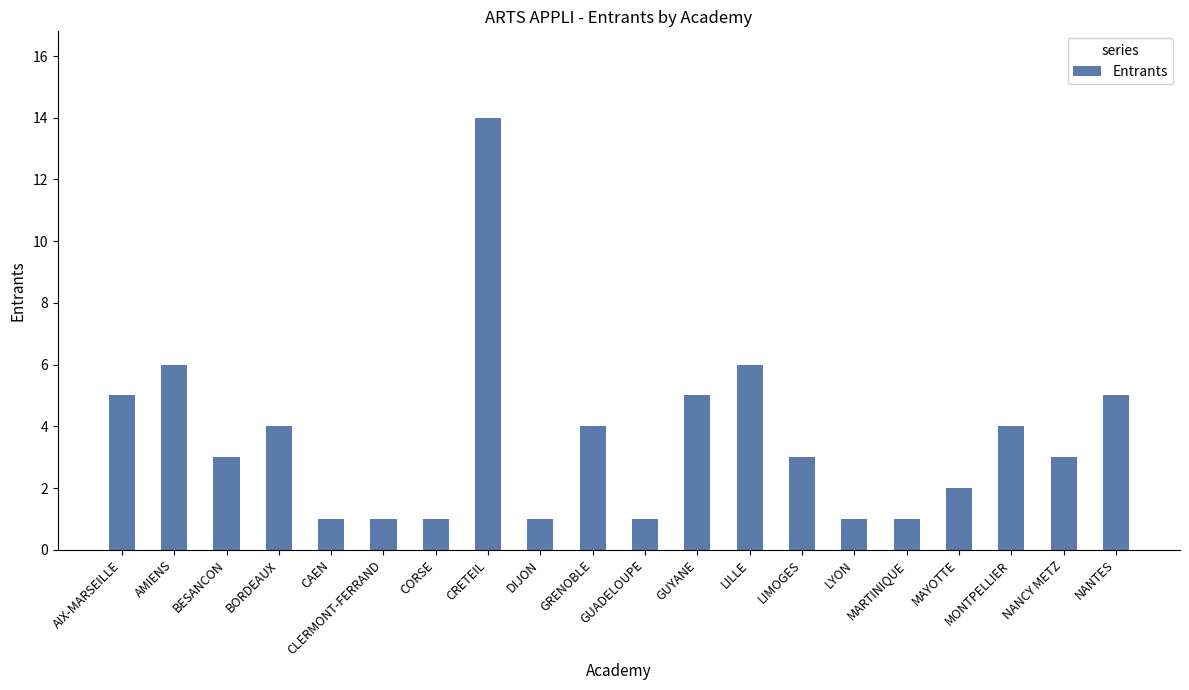

How many bars are there in total?

20